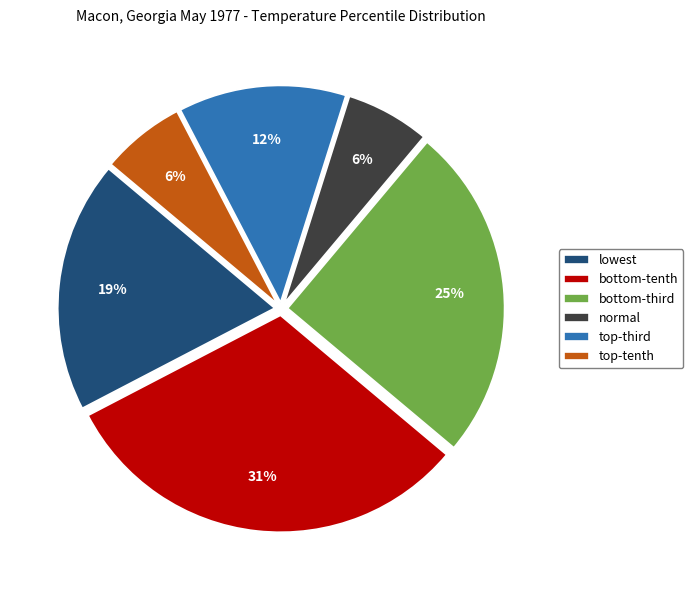

Is normal the majority of the pie?

No